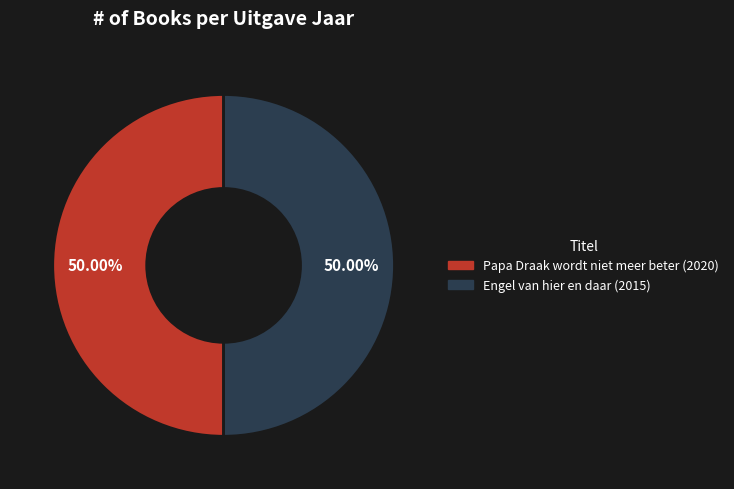

Does any single category account for the majority?

Yes